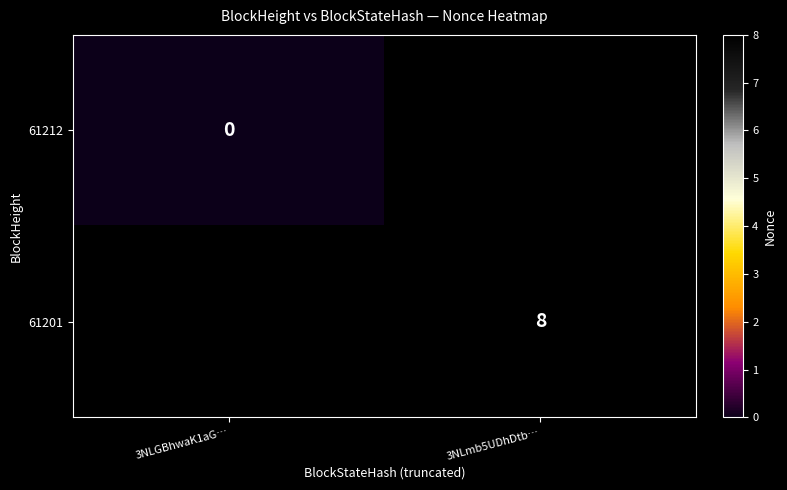

The value of 61201 at 3NLmb5UDhDtb… is 8. True or false?

True